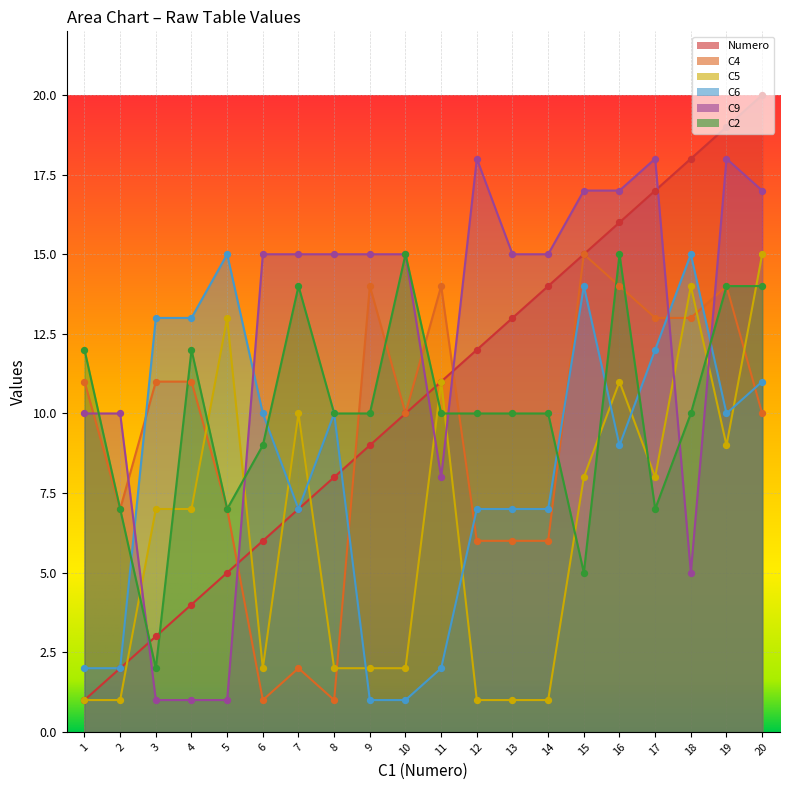

Which series has the widest spread of Y values?

Numero